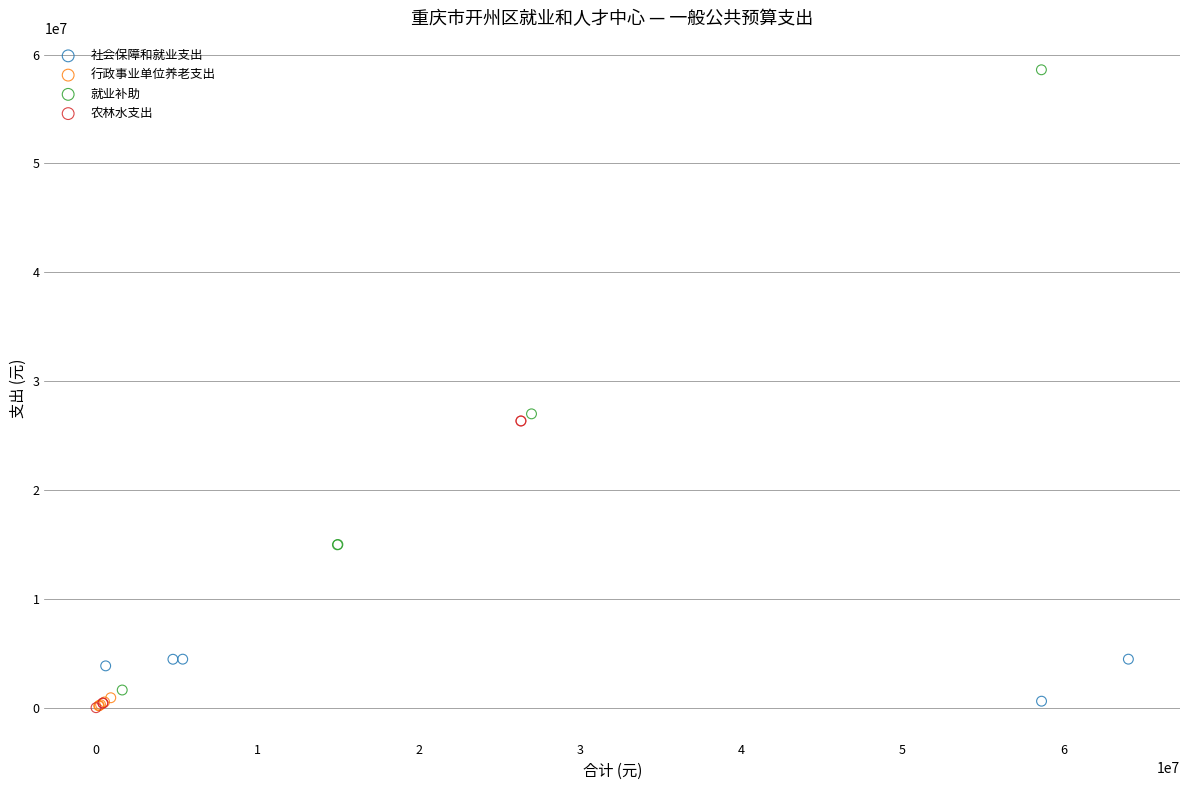

Which series contains the highest Y value?

就业补助